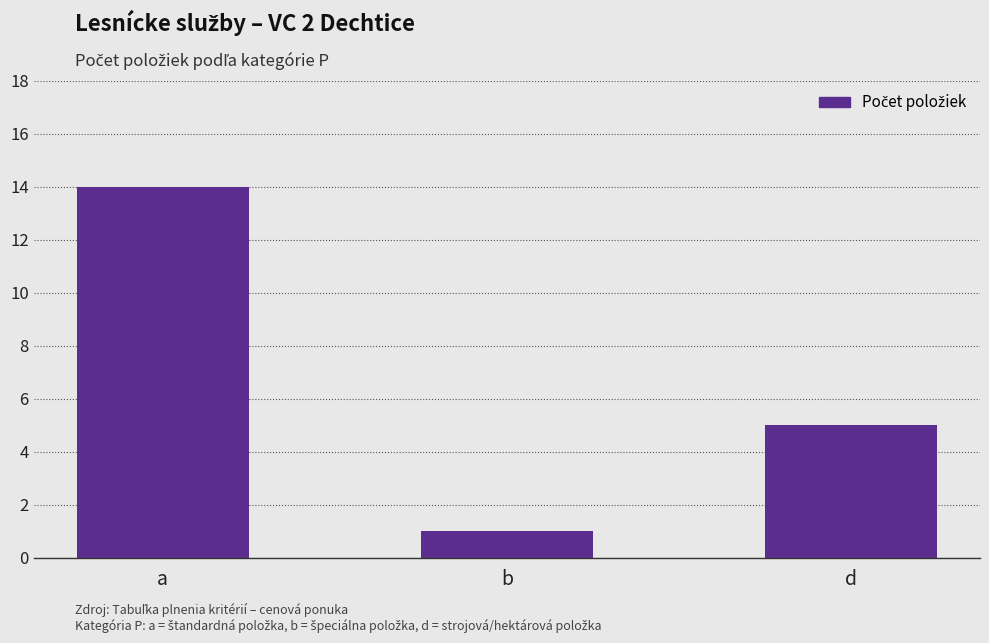

Where does the data first go above 5?

a